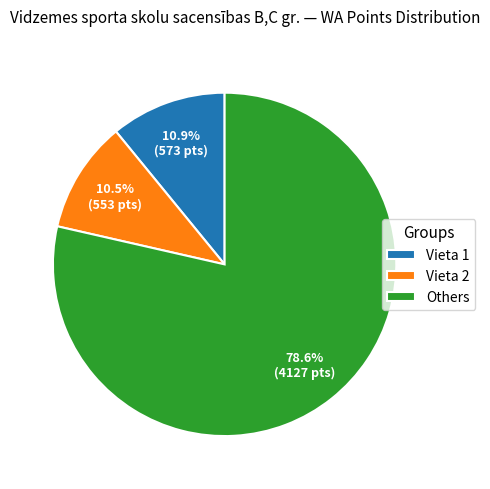

What is the largest slice in the pie chart?

Others